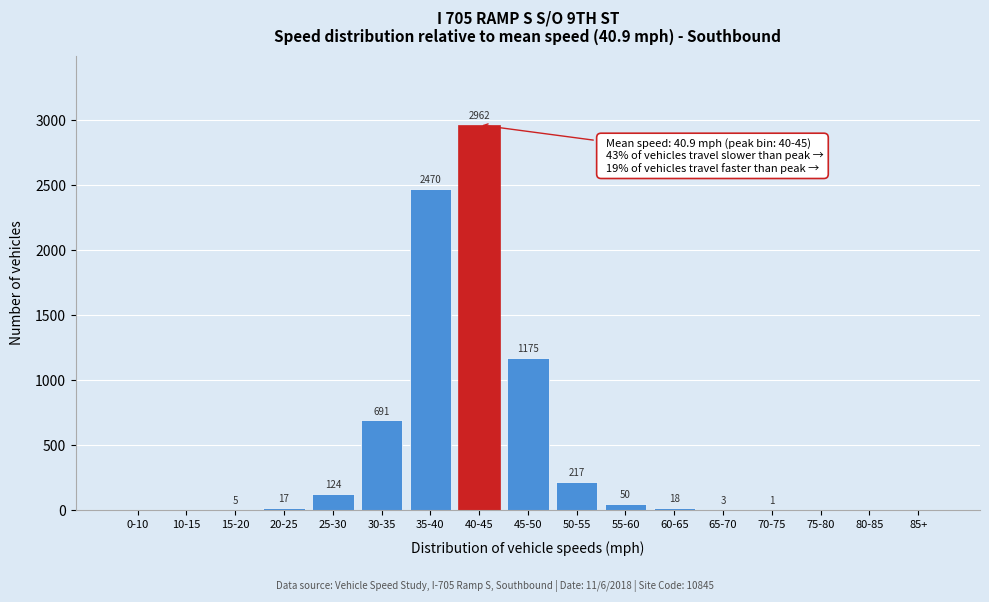

Reading left to right, what are all the values shown in this chart?

0-10=0	10-15=0	15-20=5	20-25=17	25-30=124	30-35=691	35-40=2470	40-45=2962	45-50=1175	50-55=217	55-60=50	60-65=18	65-70=3	70-75=1	75-80=0	80-85=0	85+=0